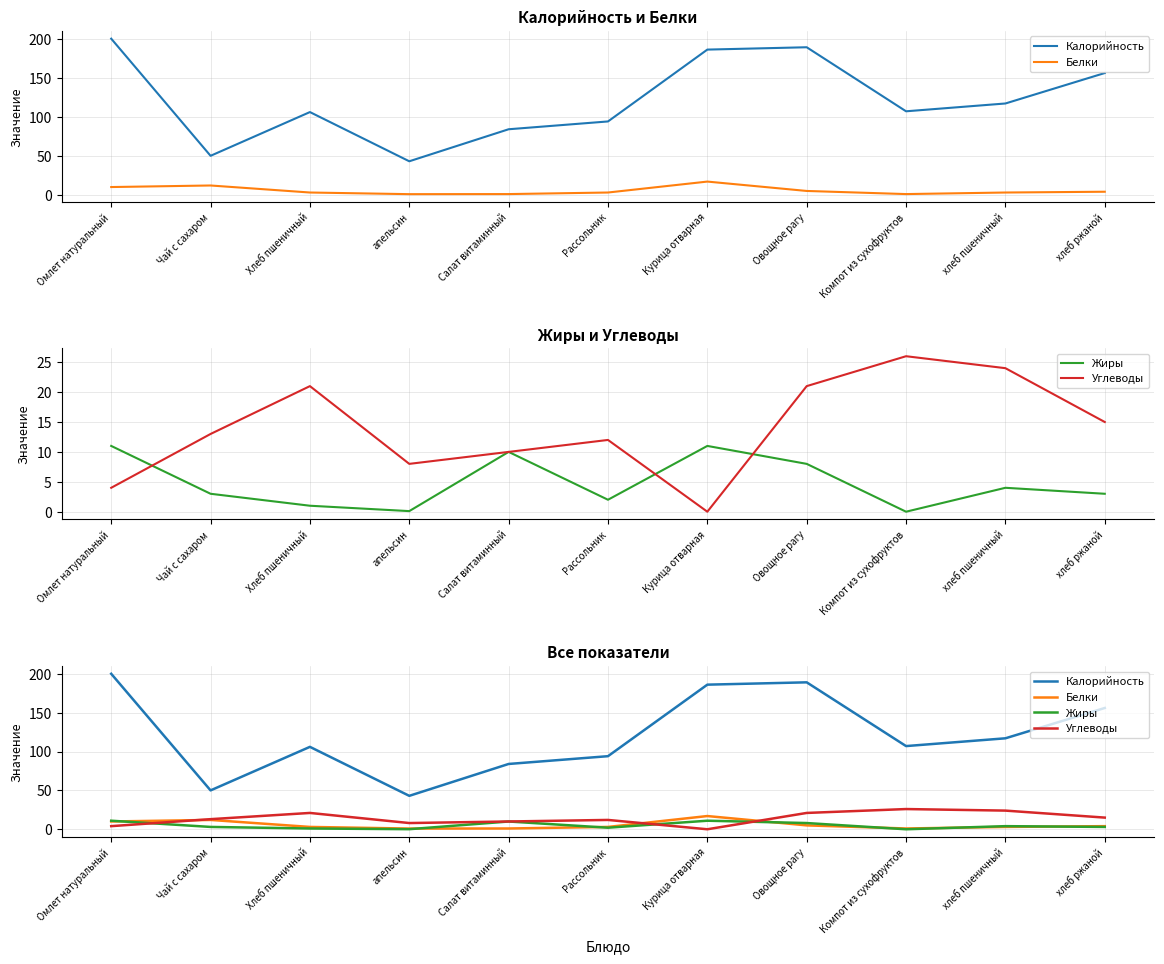

Is it true that Жиры equals 4.0 at хлеб пшеничный?

True